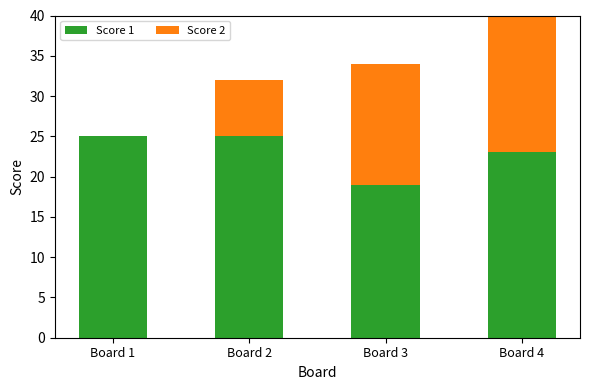

How many series are shown in this chart?

2